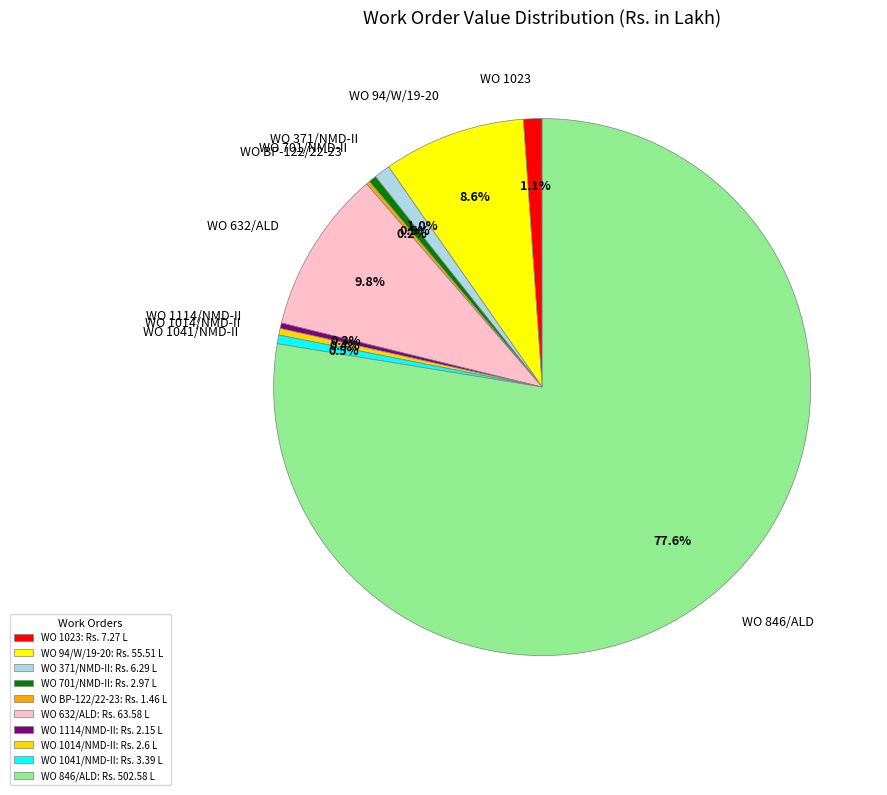

How much of the chart is everything except WO 371/NMD-II?

99.0%